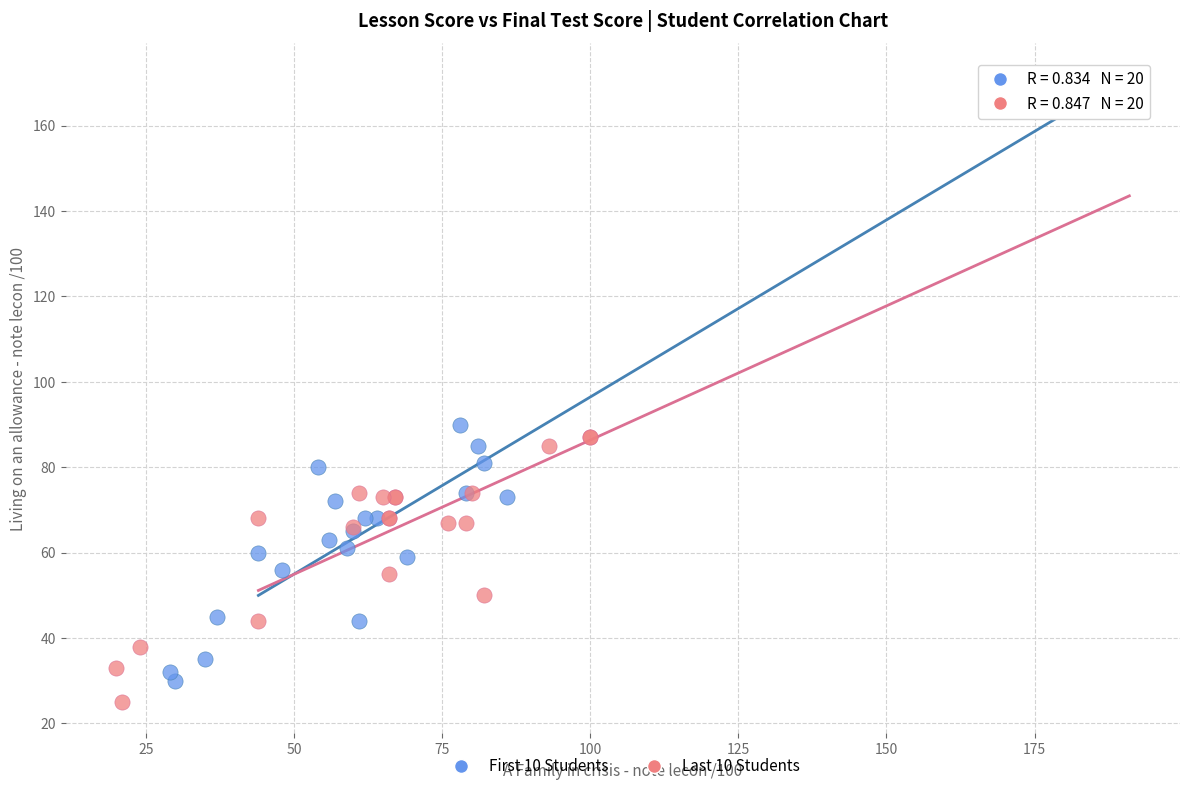

What are all the series names shown in the legend?

First 10 Students, Last 10 Students